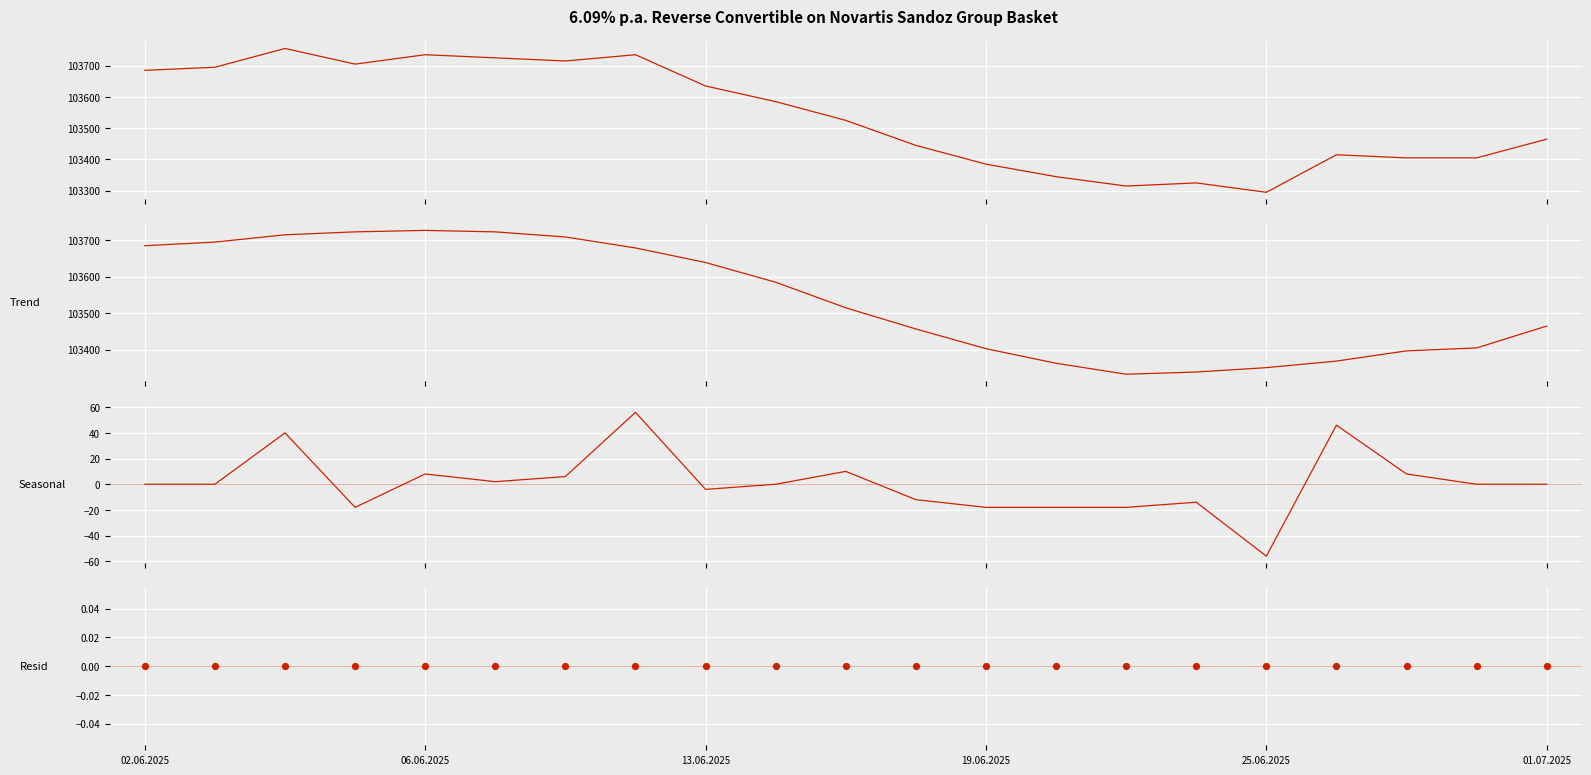

Is the value of Seasonal at 06.06.2025 greater than the value of Close at 13.06.2025?

No